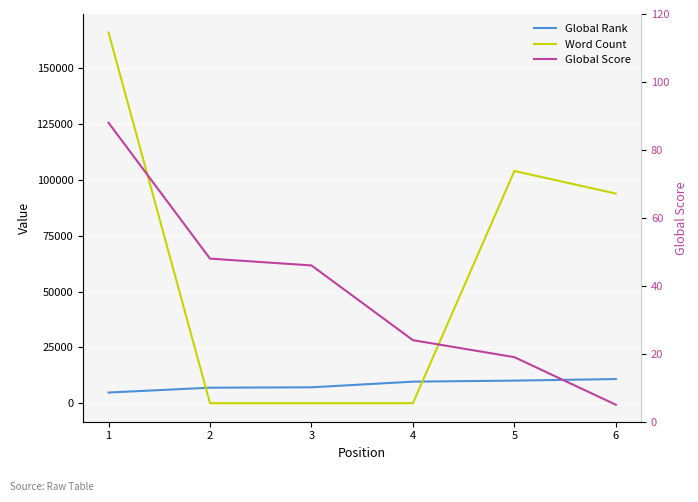

How many times do Global Rank and Word Count cross each other?

2